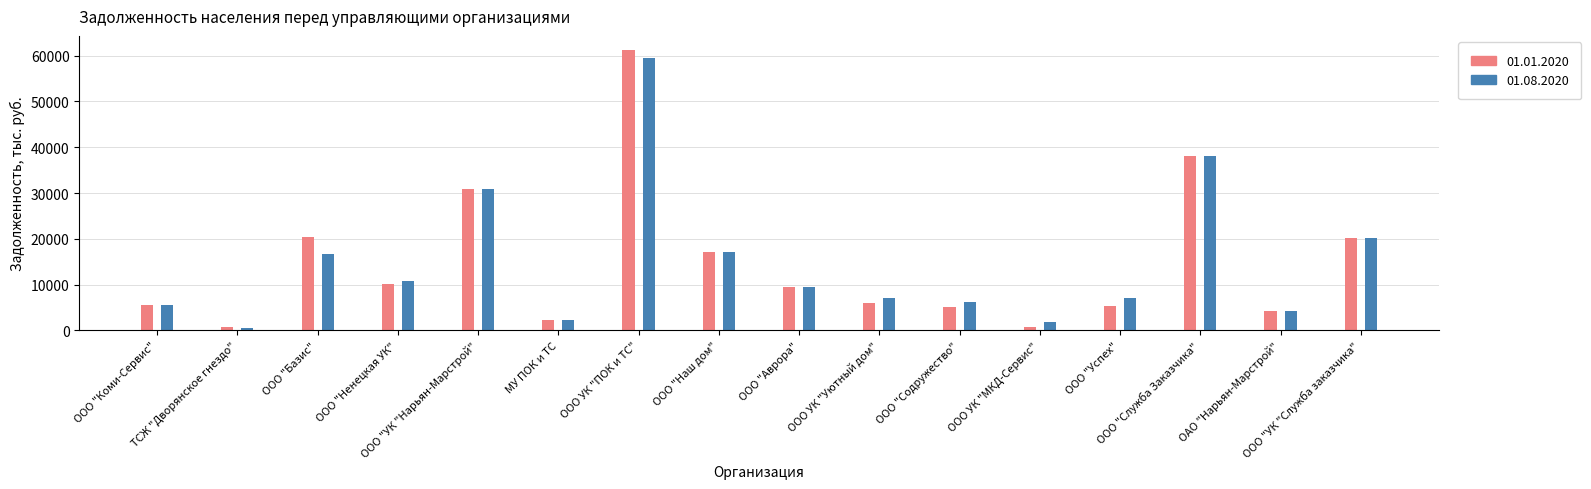

The value of 01.01.2020 at ООО УК "МКД-Сервис" is 431.2. True or false?

False